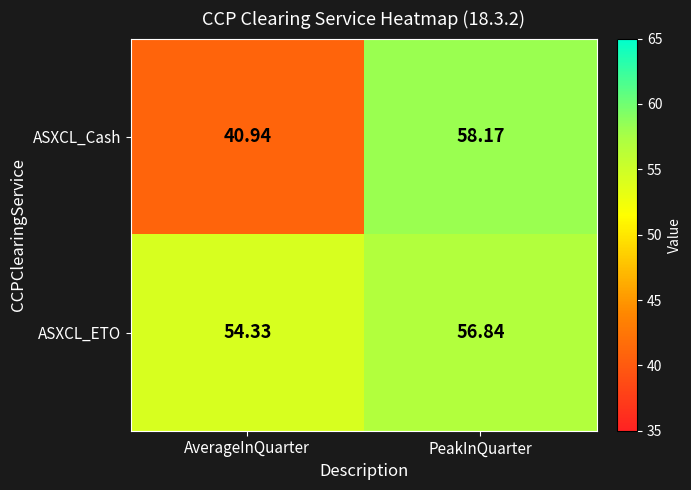

What is the total value across all series at PeakInQuarter?

115.0